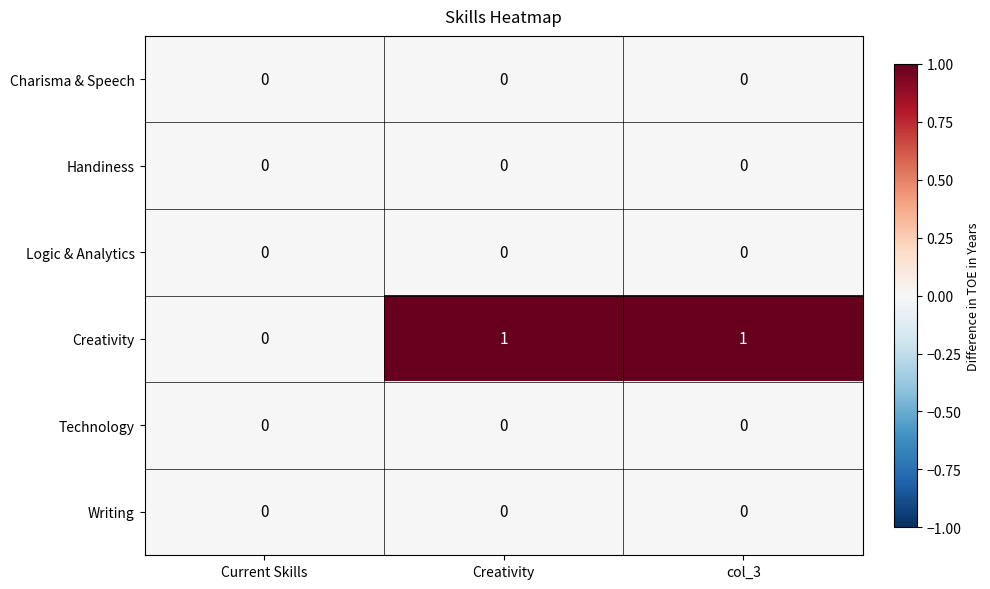

Which series has the largest total across all categories?

Creativity